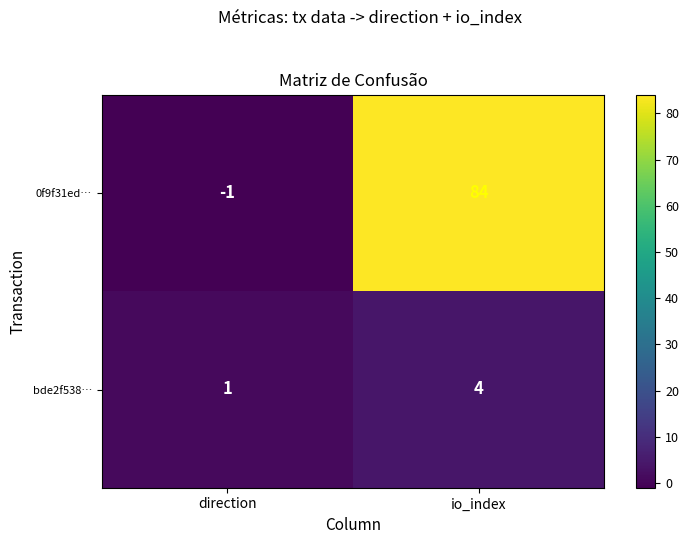

Is it true that 0f9f31ed… equals 30 at io_index?

False